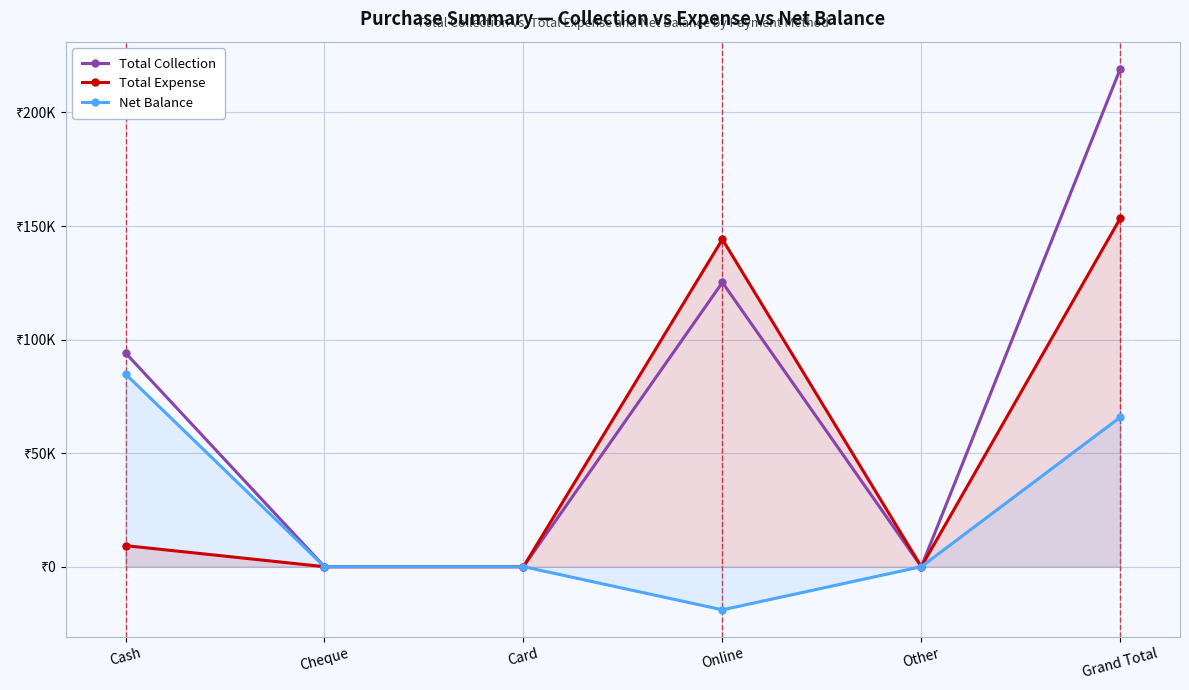

At which label does Net Balance reach its minimum?

Online